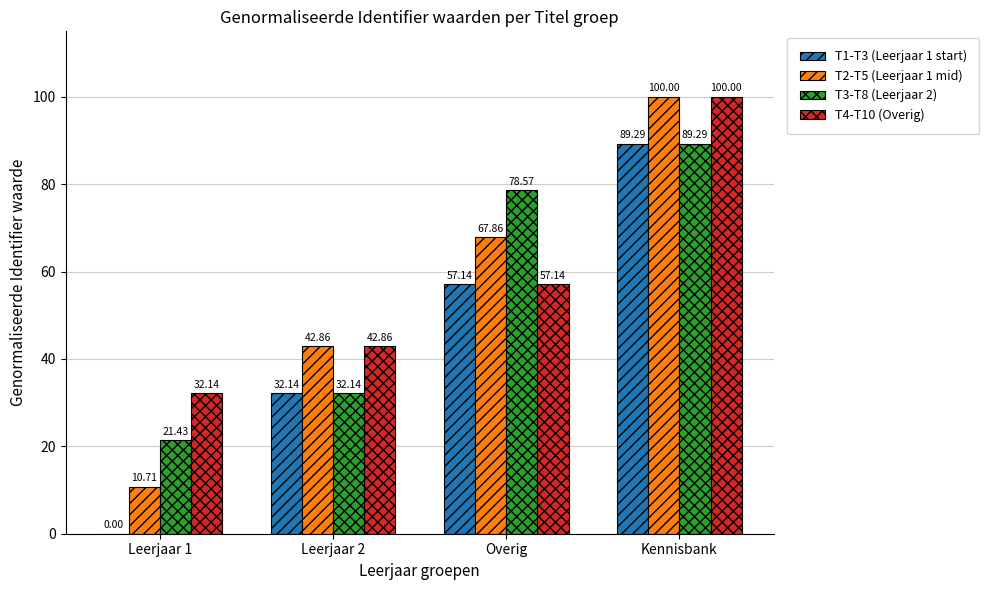

Which series changed the most between Leerjaar 2 and Overig?

T3-T8 (Leerjaar 2)